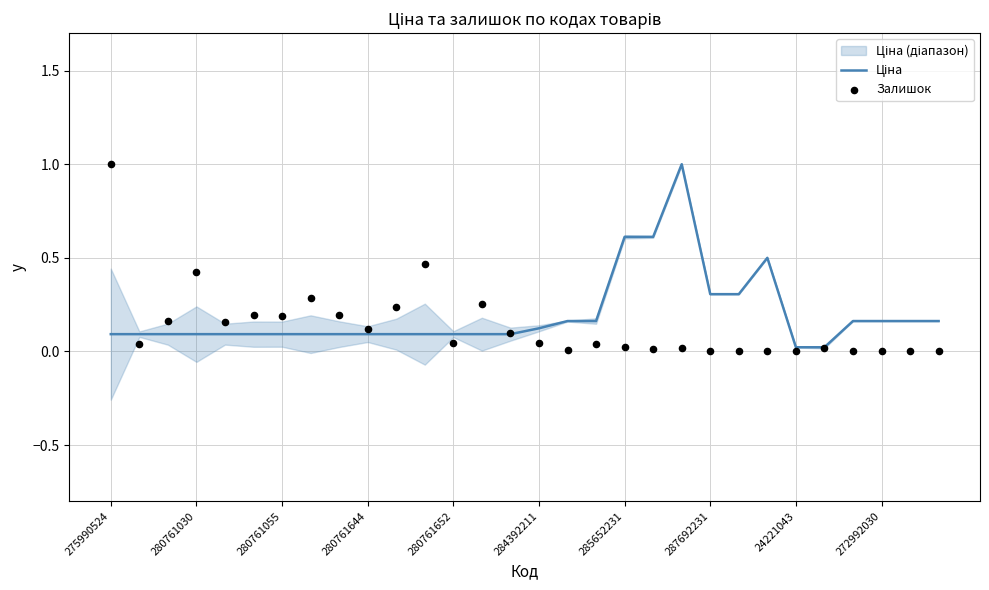

Which series has the largest total across all categories?

Ціна